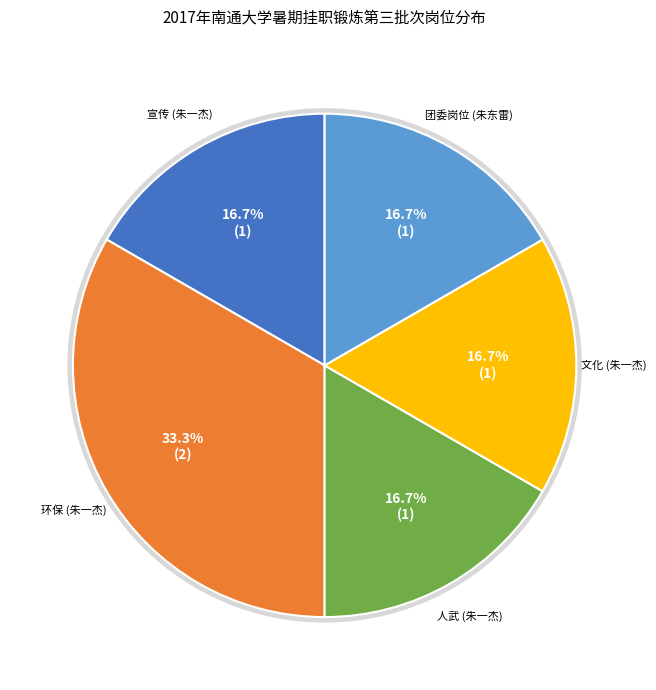

How many slices are in this pie chart?

5